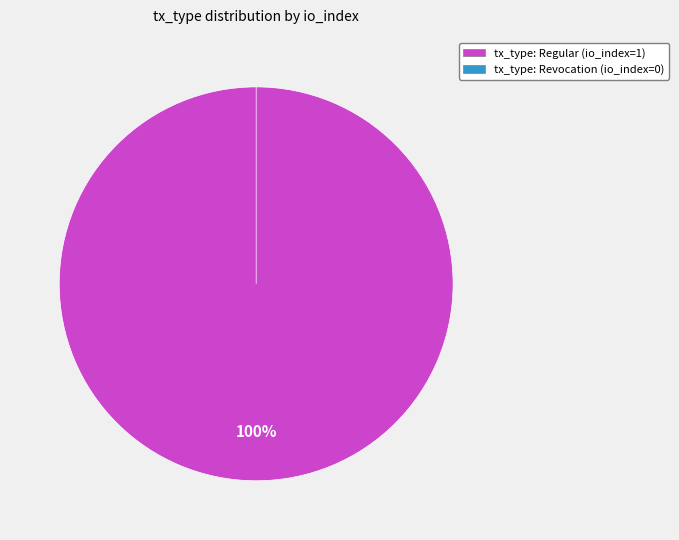

Which slice is the largest?

Regular